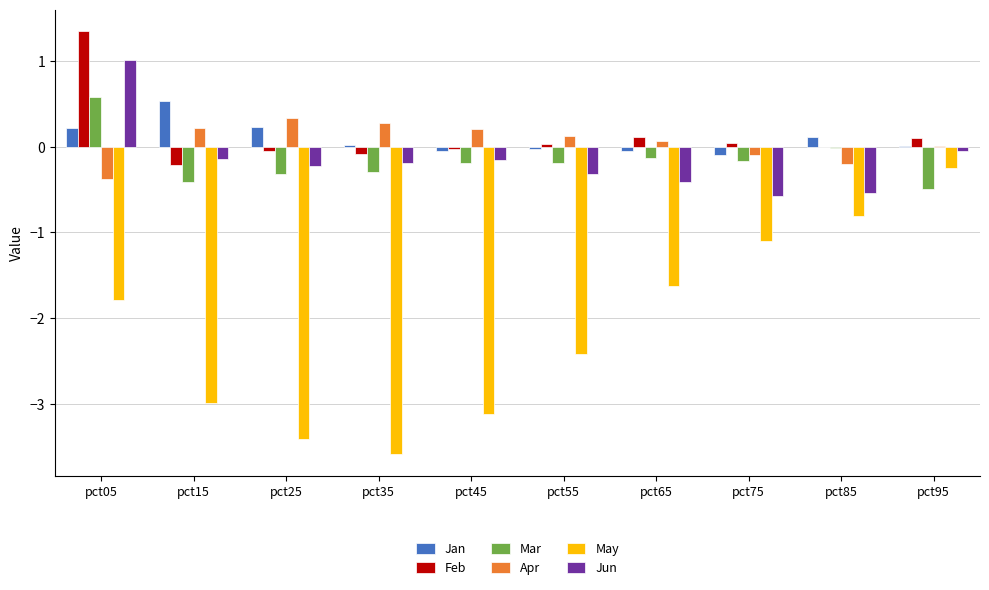

Is the value of Mar at pct45 greater than the value of Jan at pct65?

No